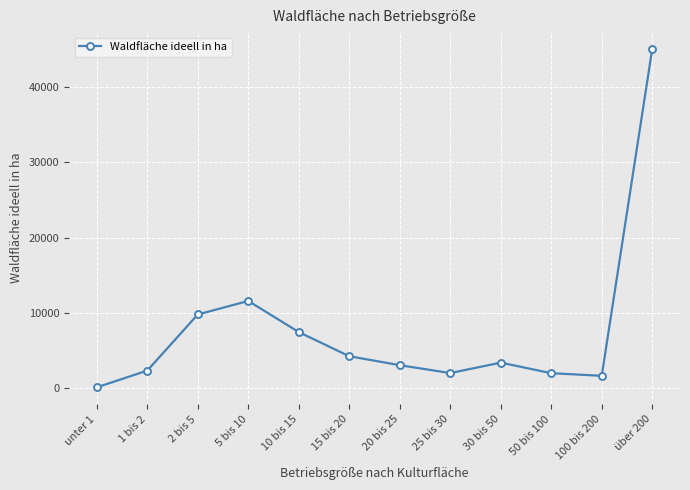

Between 1 bis 2 and unter 1, which is larger?

1 bis 2